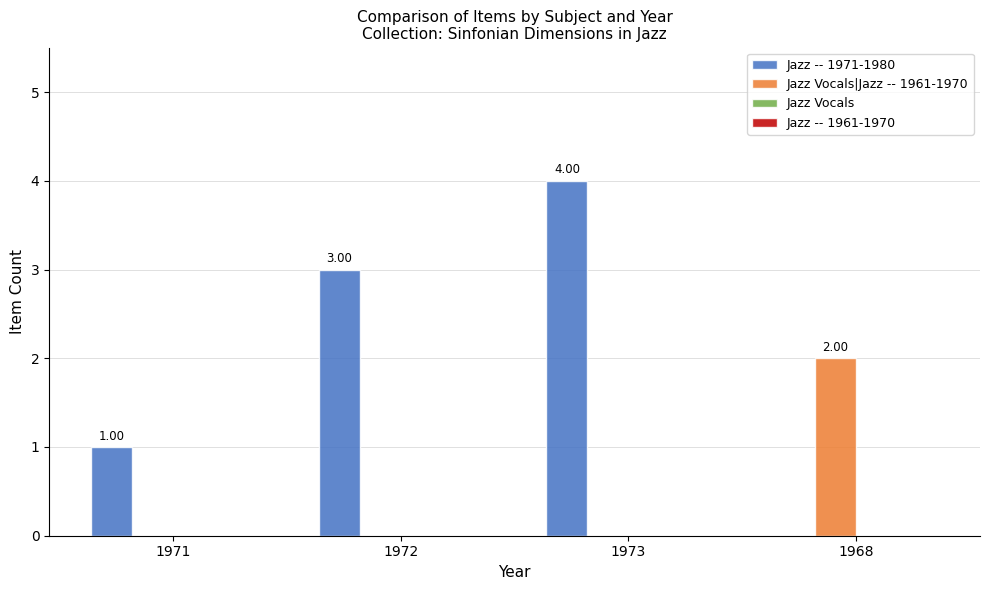

Between 1971 and 1968, which series saw the biggest shift?

Jazz Vocals|Jazz -- 1961-1970